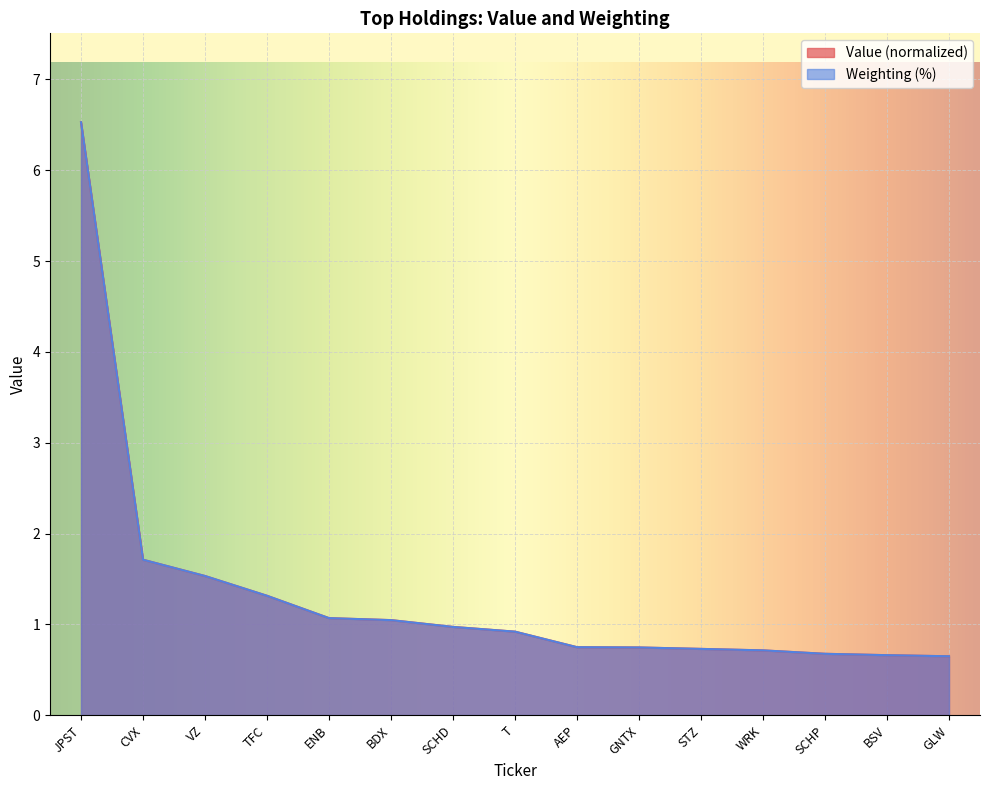

What is the label of the 4th point from the left?

TFC